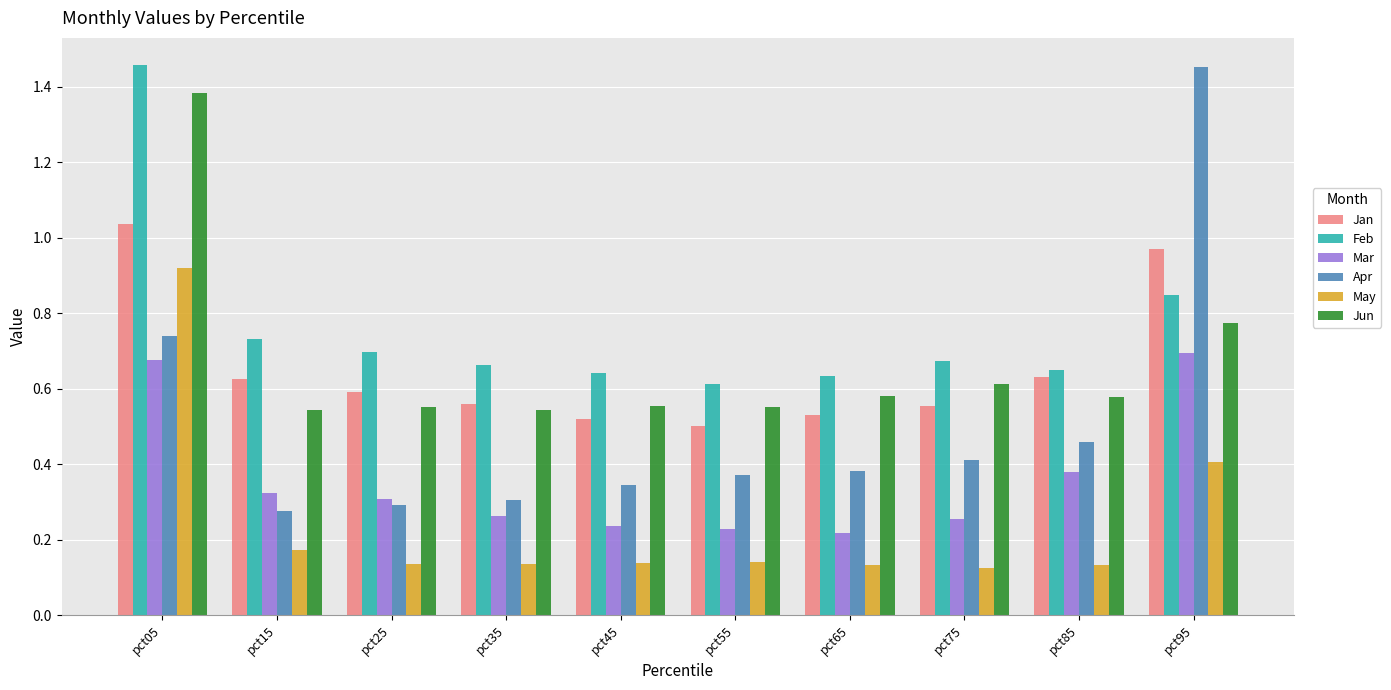

Rank the series at pct45 from highest to lowest value.

Feb, Jun, Jan, Apr, Mar, May